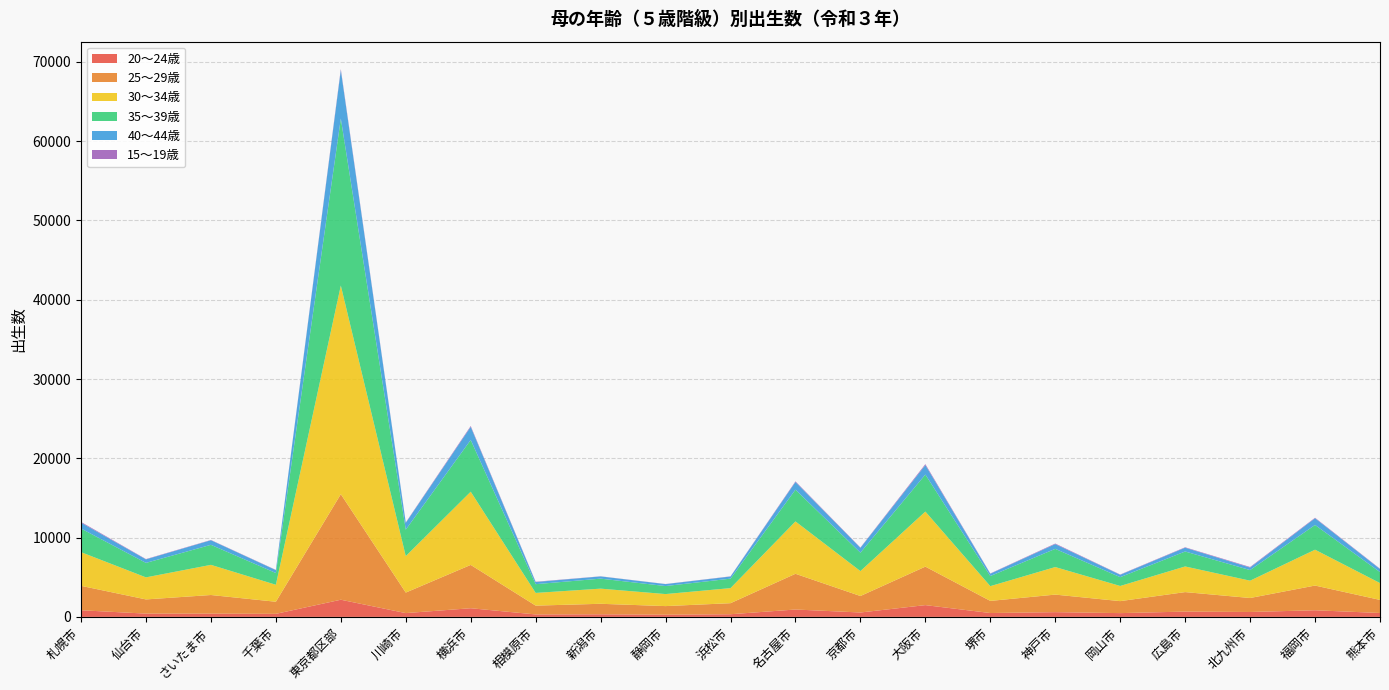

Reading left to right, list all the values displayed in this chart.

20～24歳: 837	413	408	384	2164	479	1092	309	326	275	335	931	555	1485	488	598	476	668	619	835	492
25～29歳: 3080	1790	2352	1526	13312	2587	5463	1112	1327	1086	1393	4504	2078	4853	1528	2213	1512	2459	1764	3118	1650
30～34歳: 4247	2781	3803	2140	26311	4598	9234	1602	1909	1517	1900	6605	3143	6944	1861	3474	1911	3233	2184	4521	2124
35～39歳: 2978	1827	2525	1482	21062	3340	6525	1104	1262	1012	1195	4004	2320	4668	1277	2294	1112	1887	1338	3120	1386
40～44歳: 740	443	578	363	6095	857	1652	270	279	244	268	967	608	1190	292	598	300	480	316	843	383
15～19歳: 94	39	35	33	144	51	106	37	17	15	24	79	45	123	33	73	36	53	72	64	45